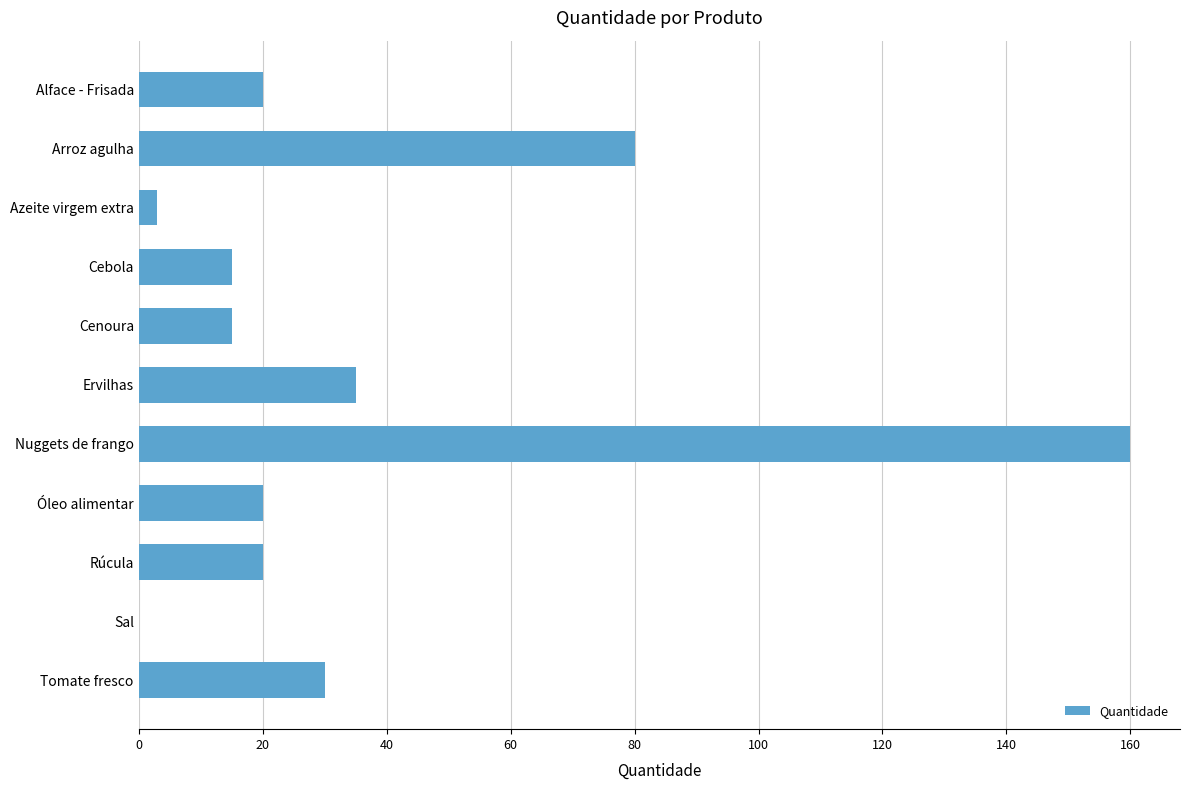

What is the ratio of the value at Cebola to the value at Alface - Frisada?

0.8